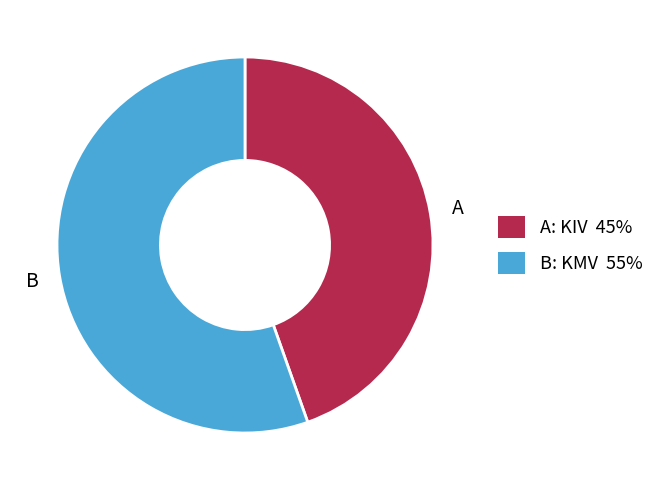

Does any single category account for the majority?

Yes